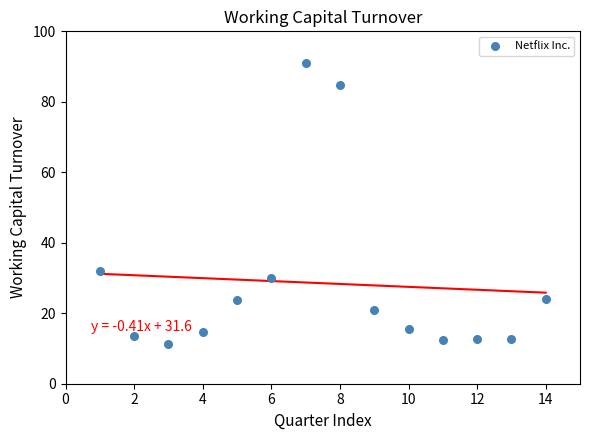

What Y value in the scatter plot is closest to 51?

31.9